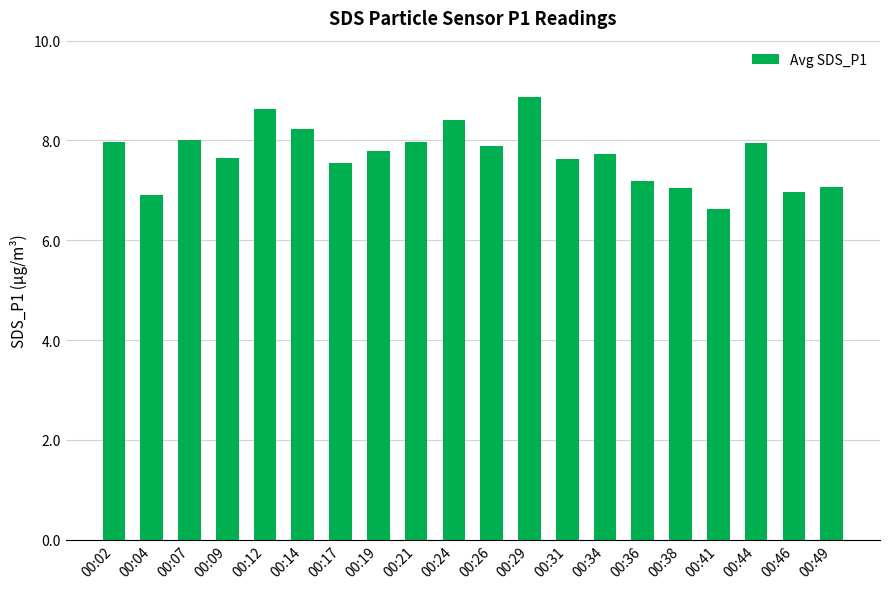

What is the sum of the values at 00:49 and 00:38?

14.1